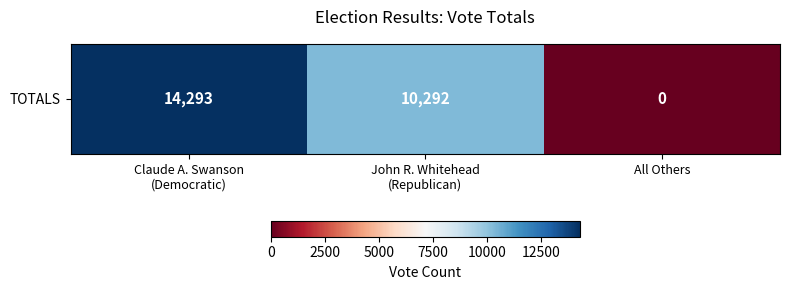

At which category does the chart reach its peak across all series?

Claude A. Swanson
(Democratic)